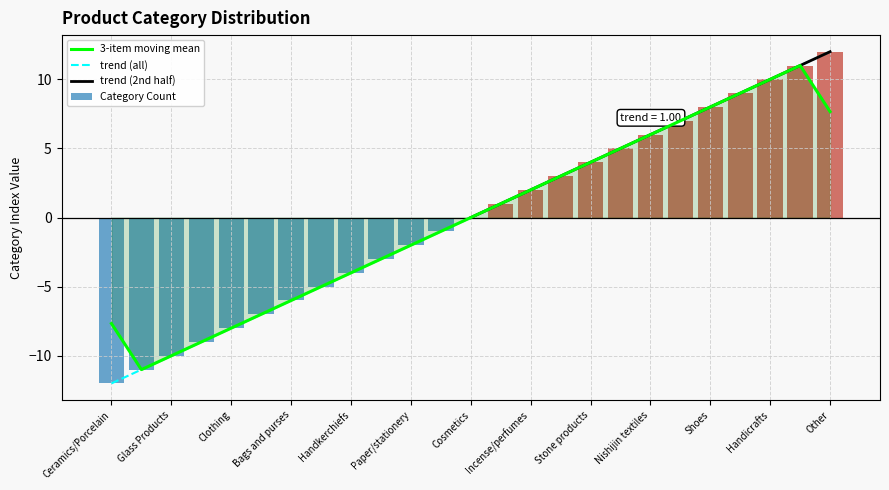

What is the difference between the maximum and minimum values?

24